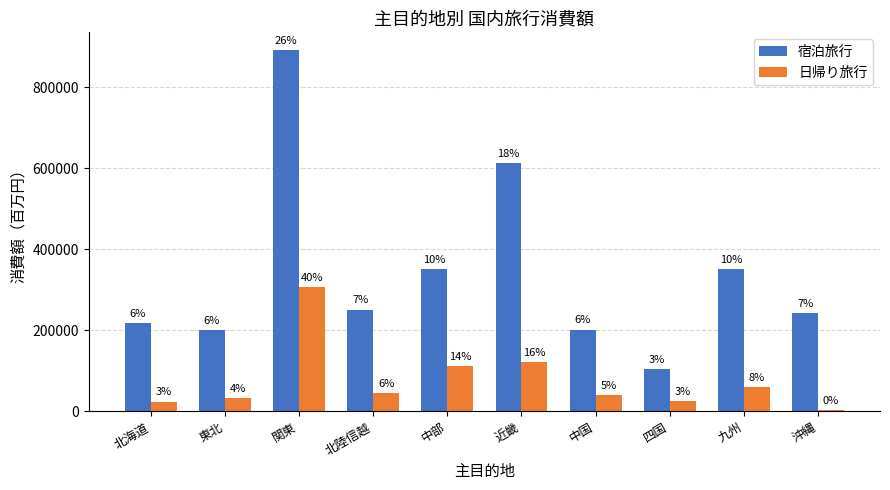

What are all the series names shown in the legend?

宿泊旅行, 日帰り旅行